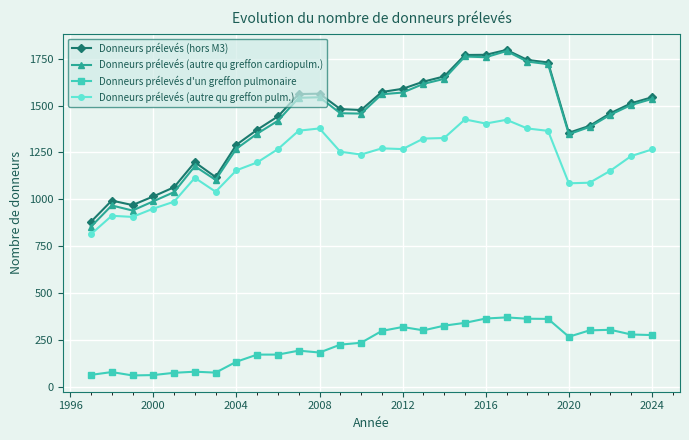

What is the value of the Donneurs prélevés (hors M3) point at the 22nd from the left?

1743